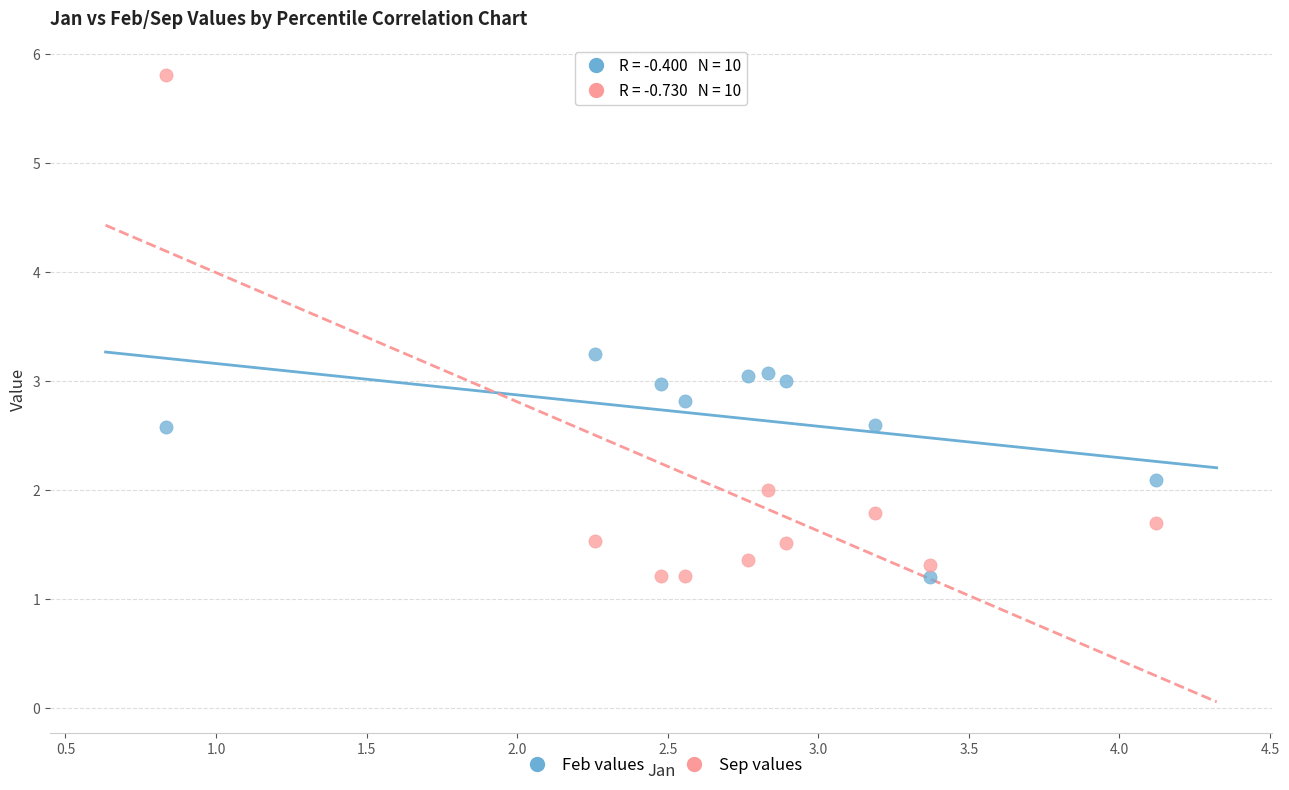

What is the X range (max minus min) for the scatter plot?

3.3